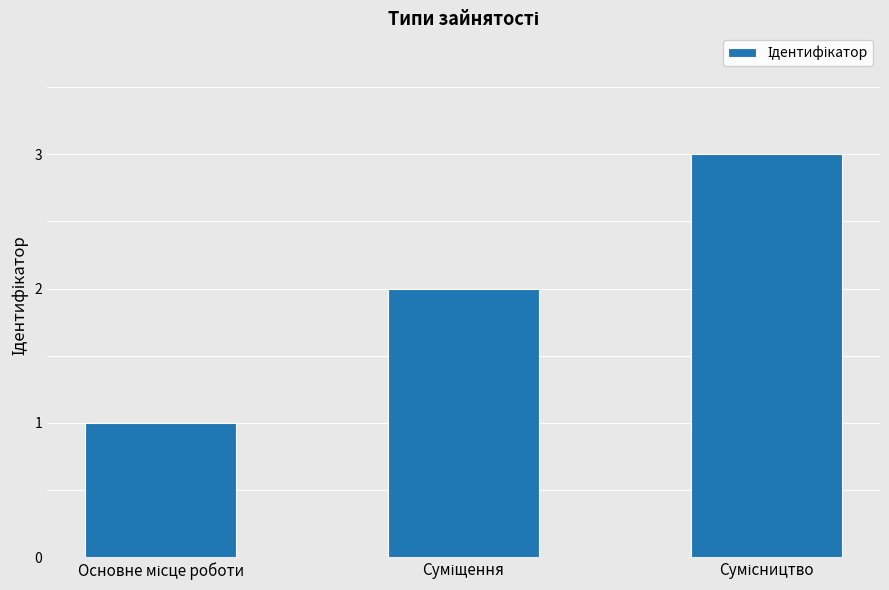

What is the greatest value displayed?

3